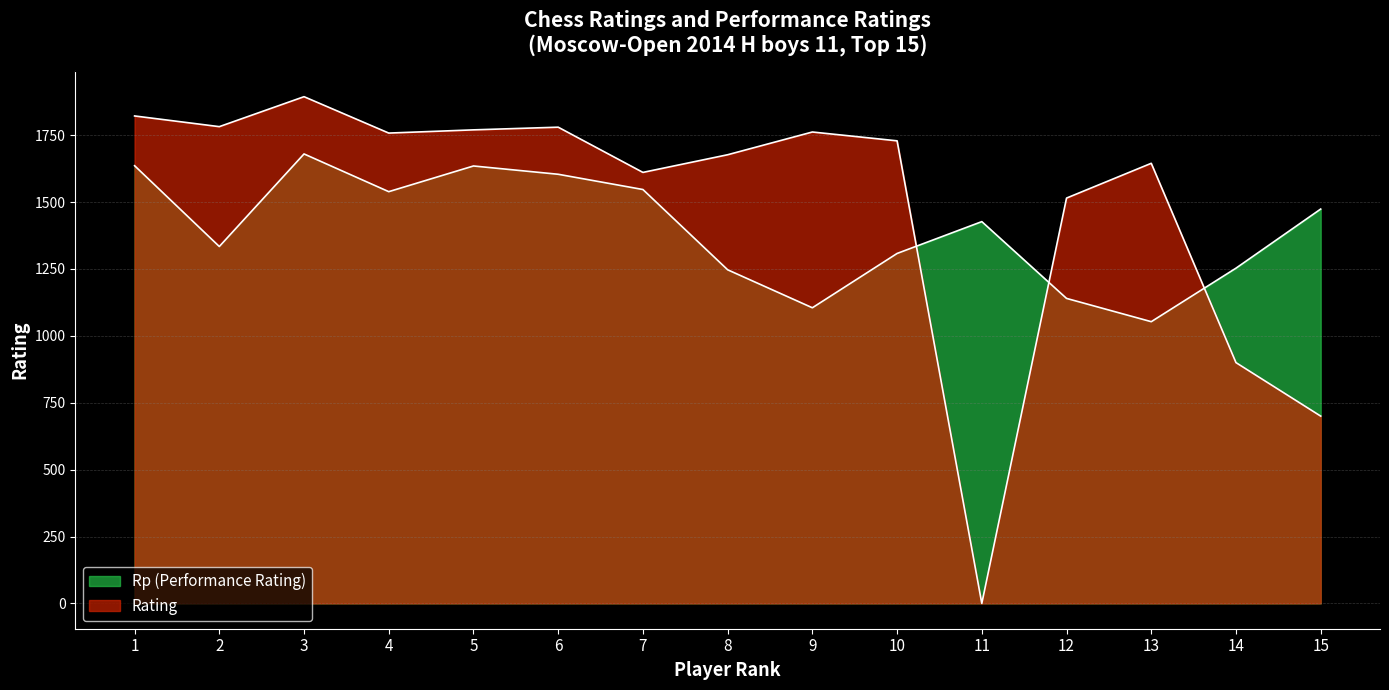

Where do Rp and Rating first cross each other?

10 and 11